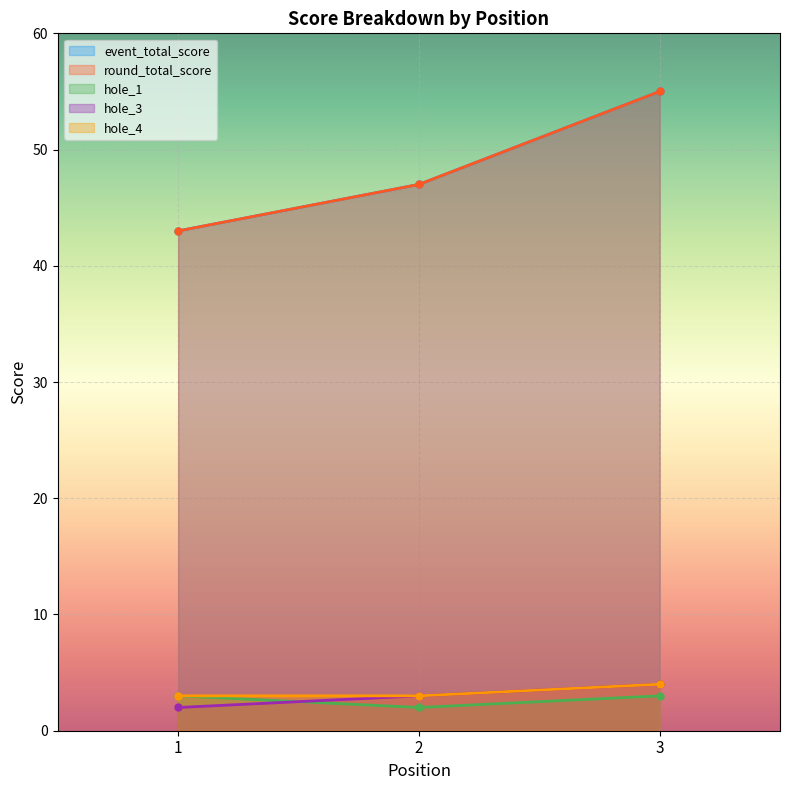

At how many categories does at least one series exceed 32?

3